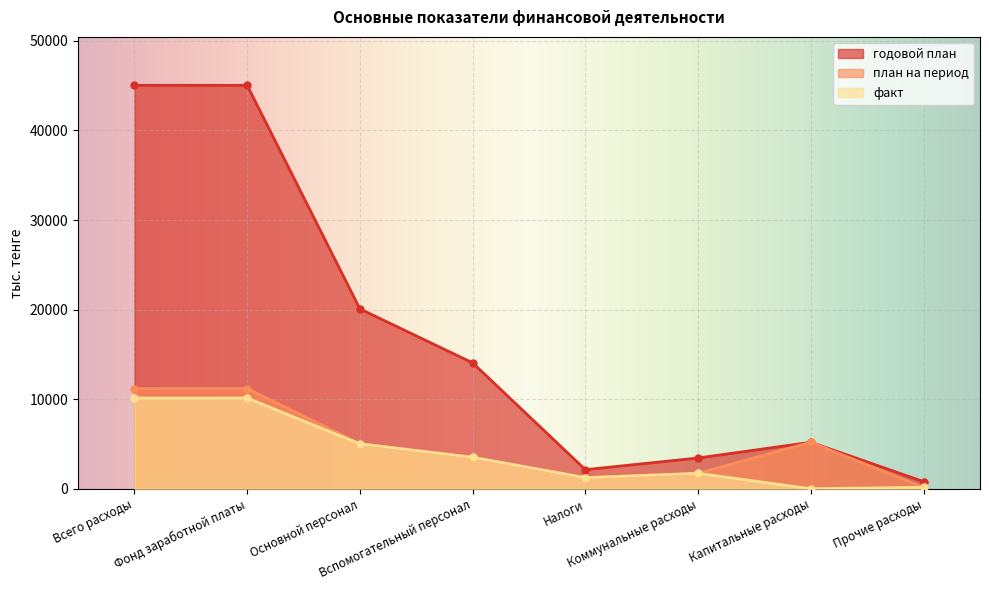

Is it true that план на период equals 11183 at Фонд заработной платы?

True